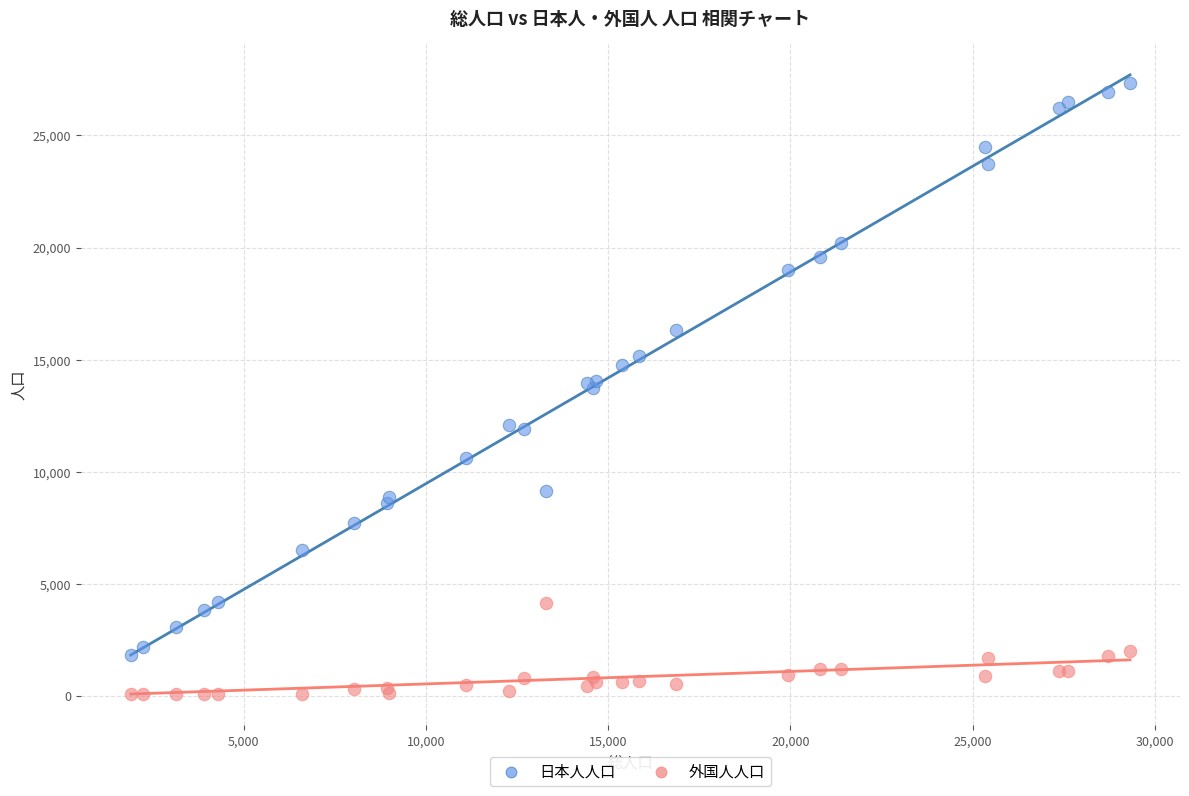

Which series contains the highest Y value?

日本人人口